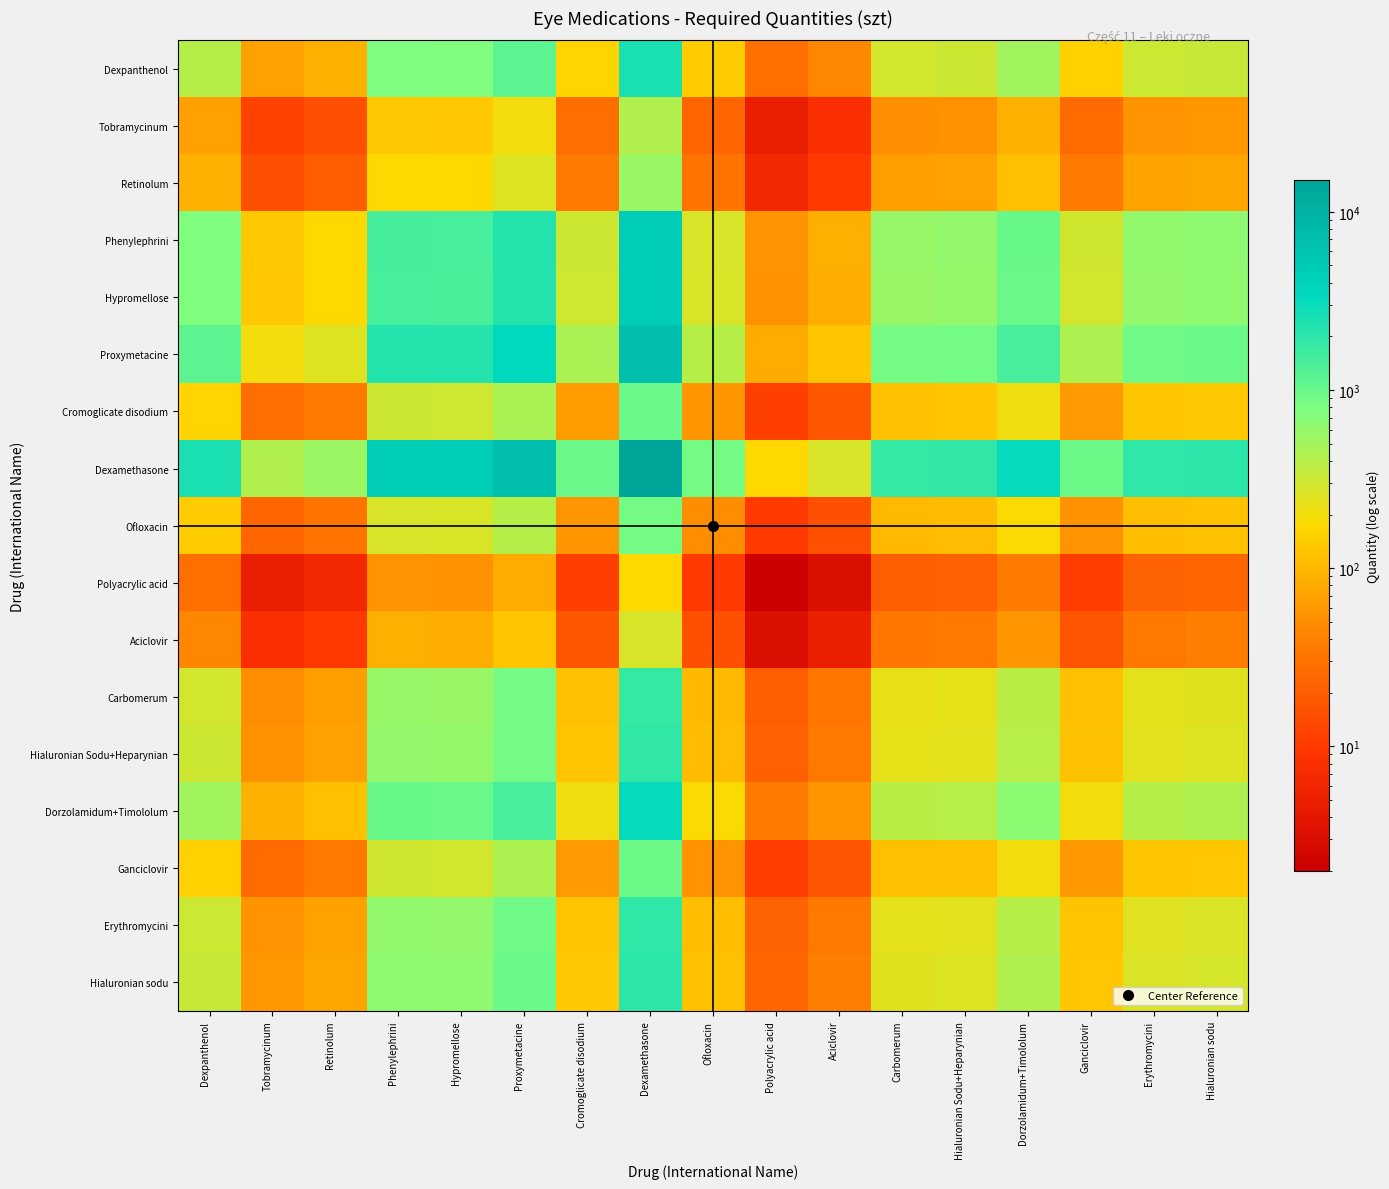

At which category does the chart reach its minimum across all series?

Polyacrylic acid